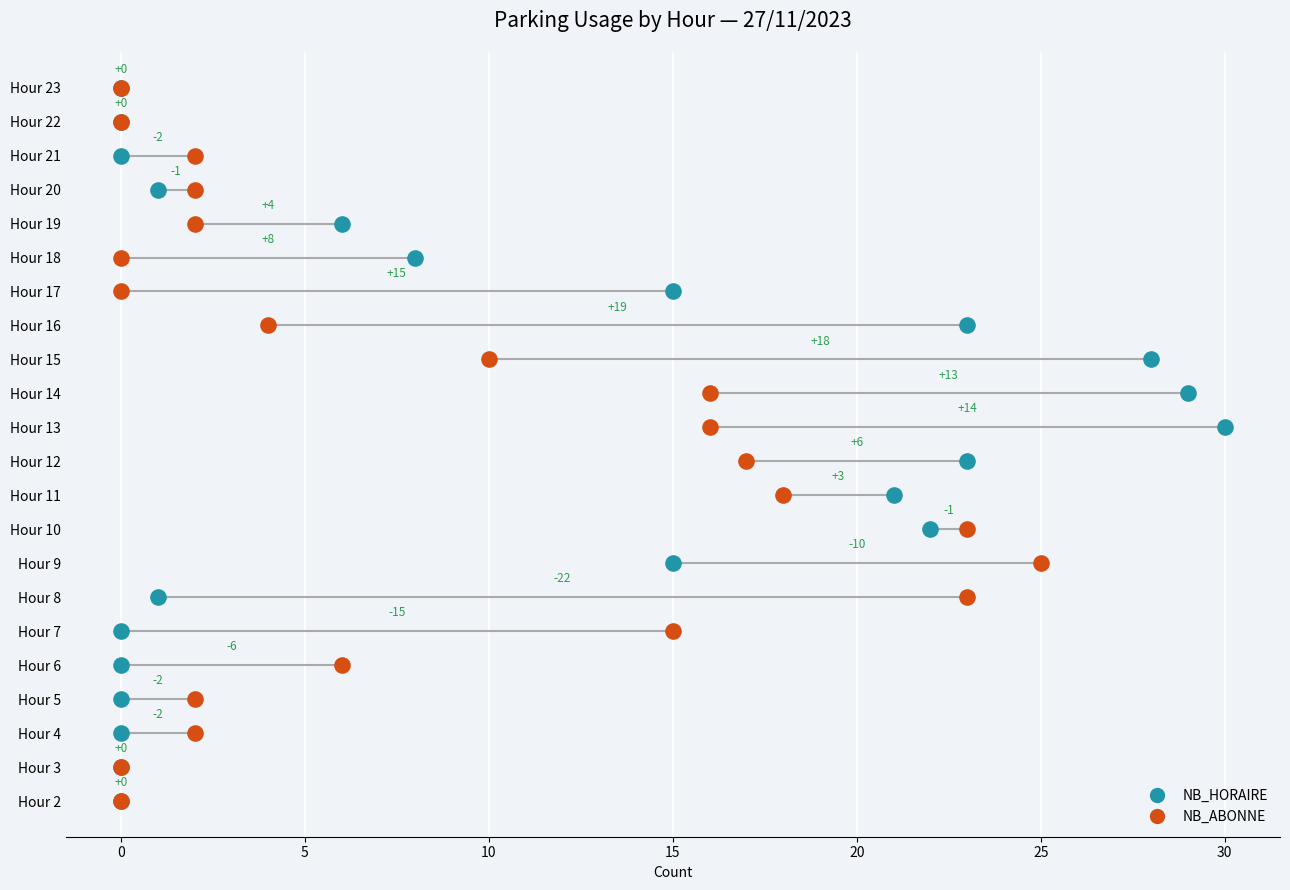

At how many categories does at least one series exceed 19?

9